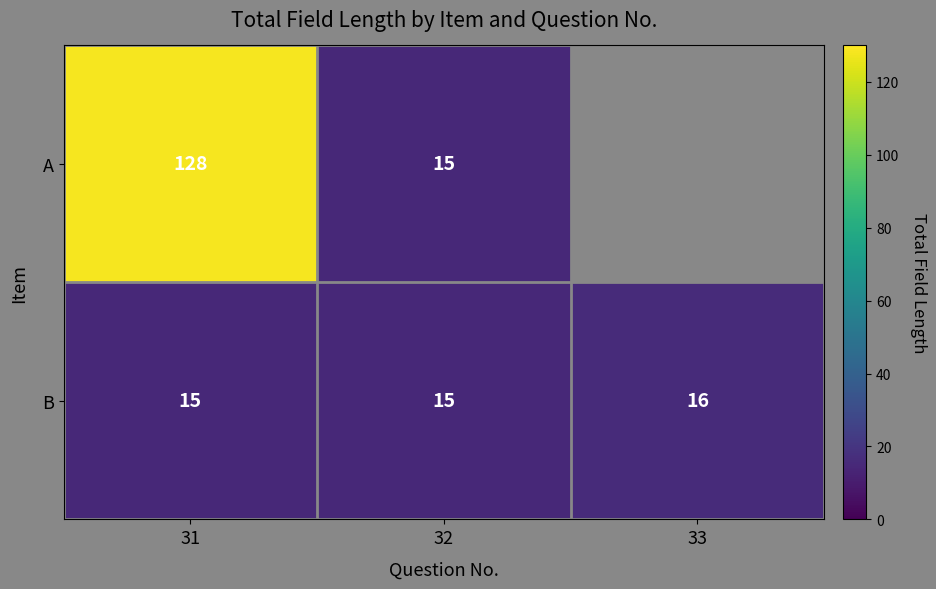

How many series are shown in this chart?

2